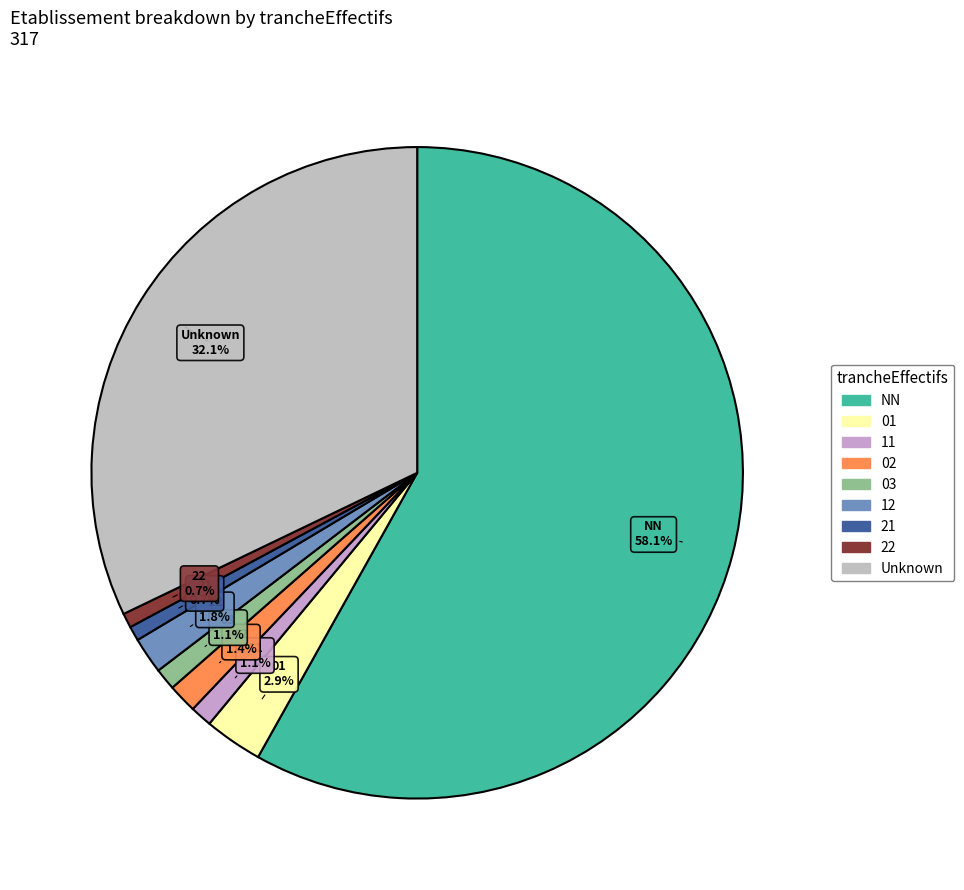

To the nearest percent, what is the difference between the largest and smallest slice percentages?

57%